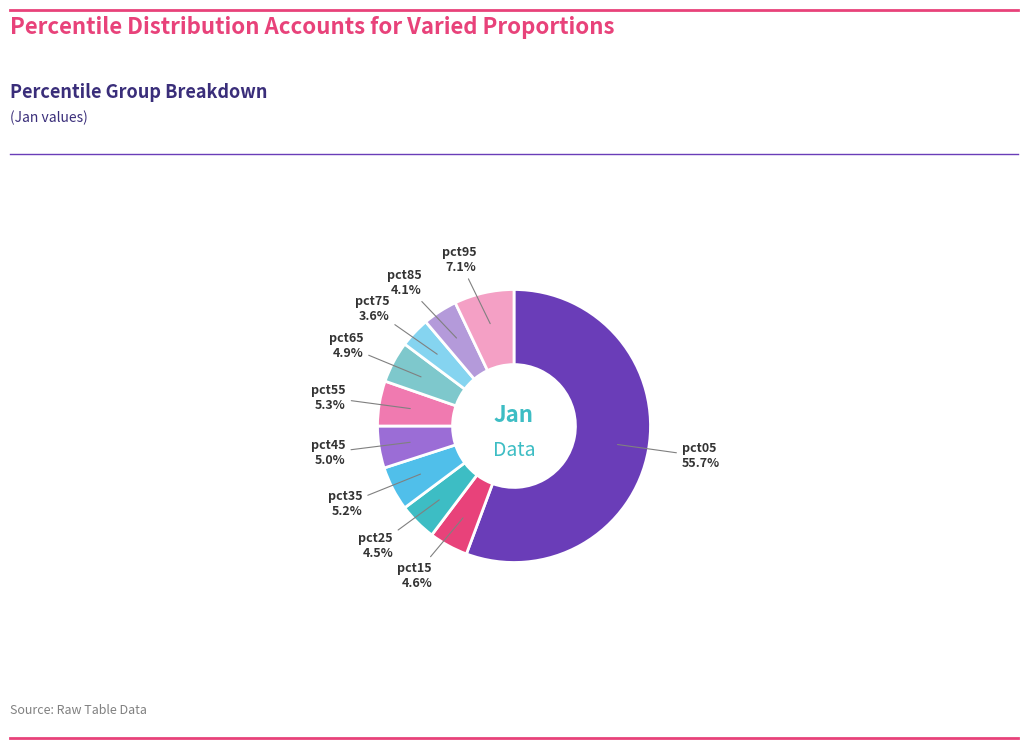

Is there any slice that represents more than half of the pie?

Yes